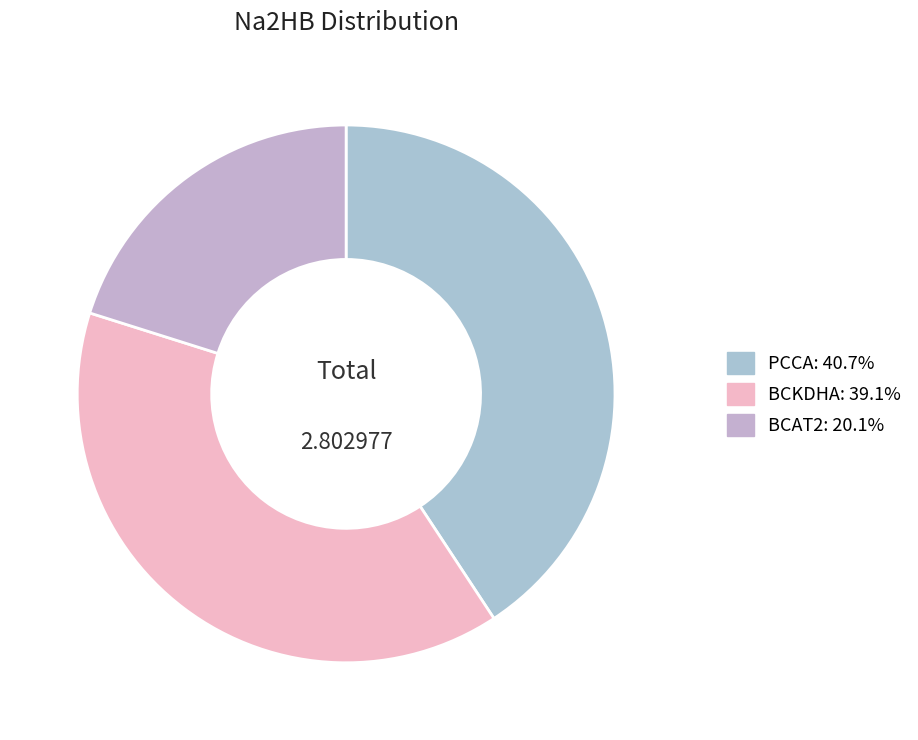

To the nearest percent, what is the average slice percentage?

33%